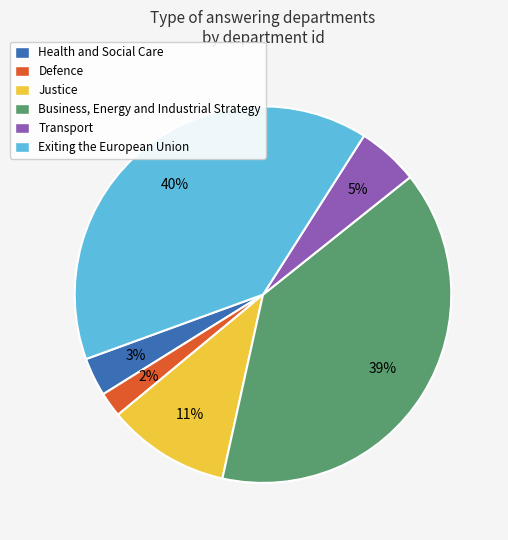

To the nearest percent, what percentage of the pie is Business, Energy and Industrial Strategy?

39%